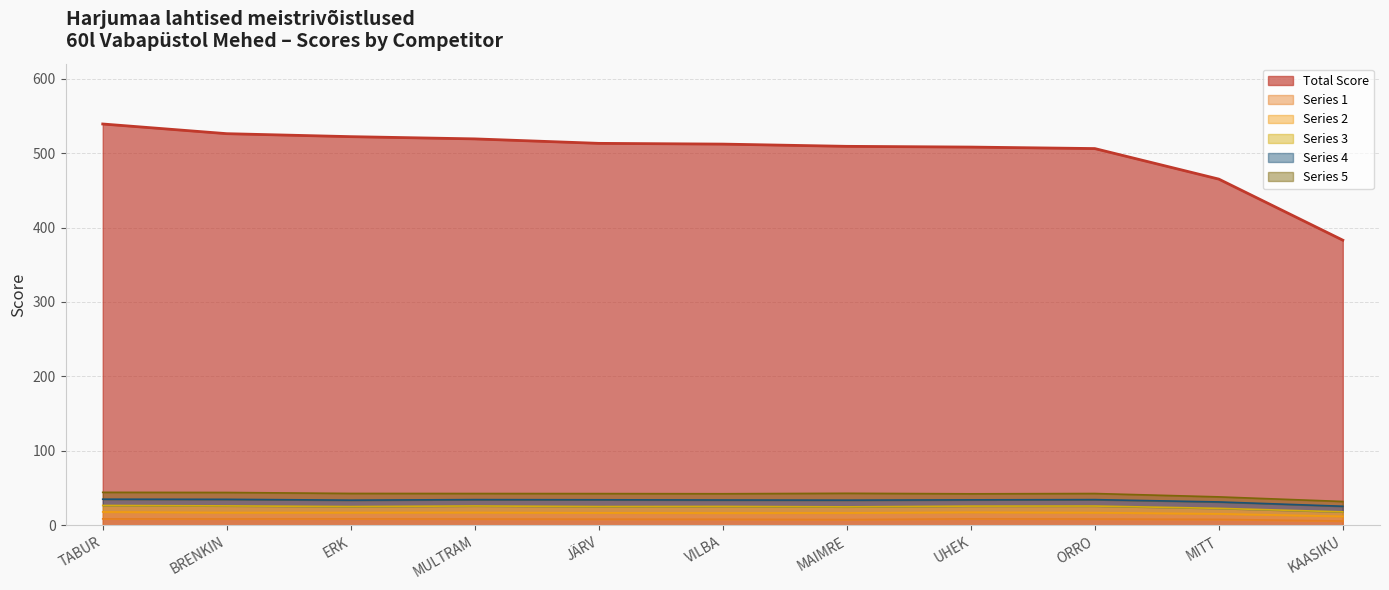

What is the label of the 3rd point from the left?

ERK